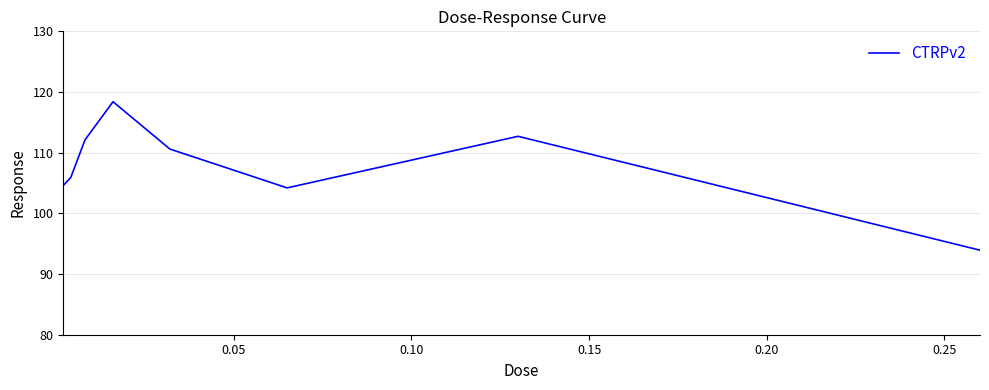

How many interior local peaks (higher than both neighbors) does the data have?

2